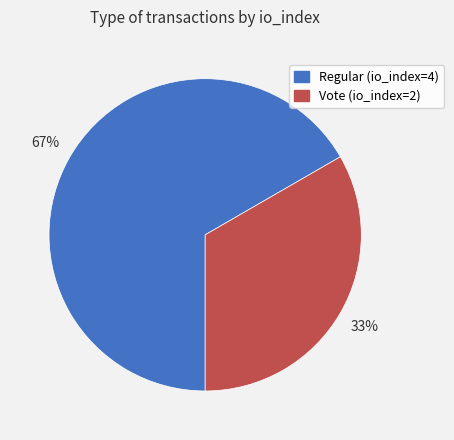

What is the largest slice in the pie chart?

Regular (io_index=4)